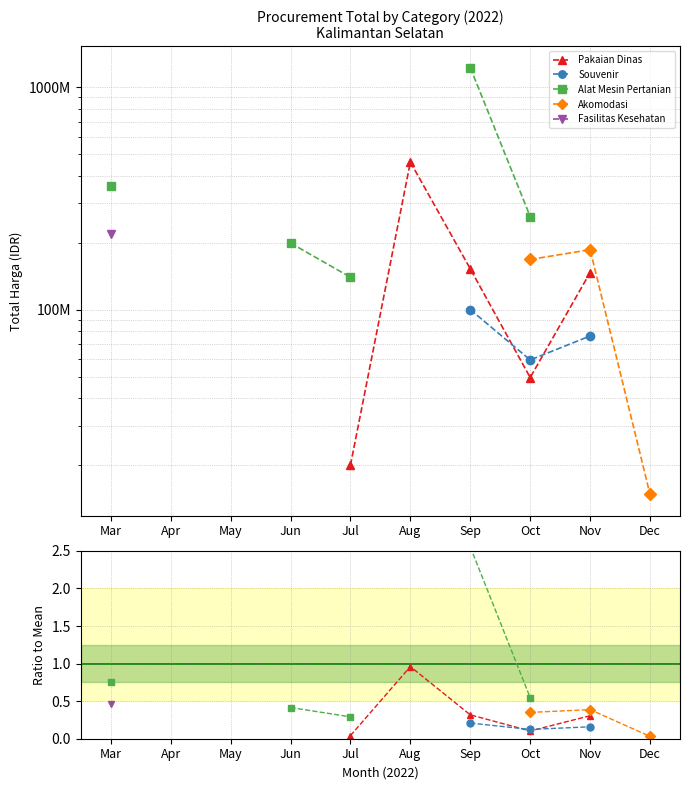

Which series has the widest spread of values?

Alat Mesin Pertanian